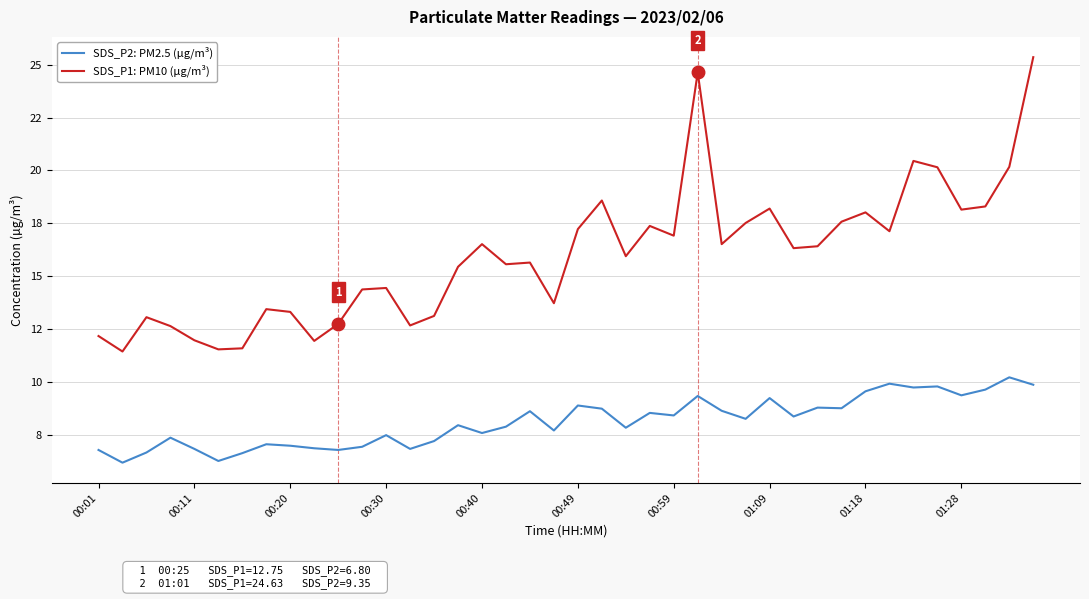

Does the chart display data point markers on the line(s)?

No